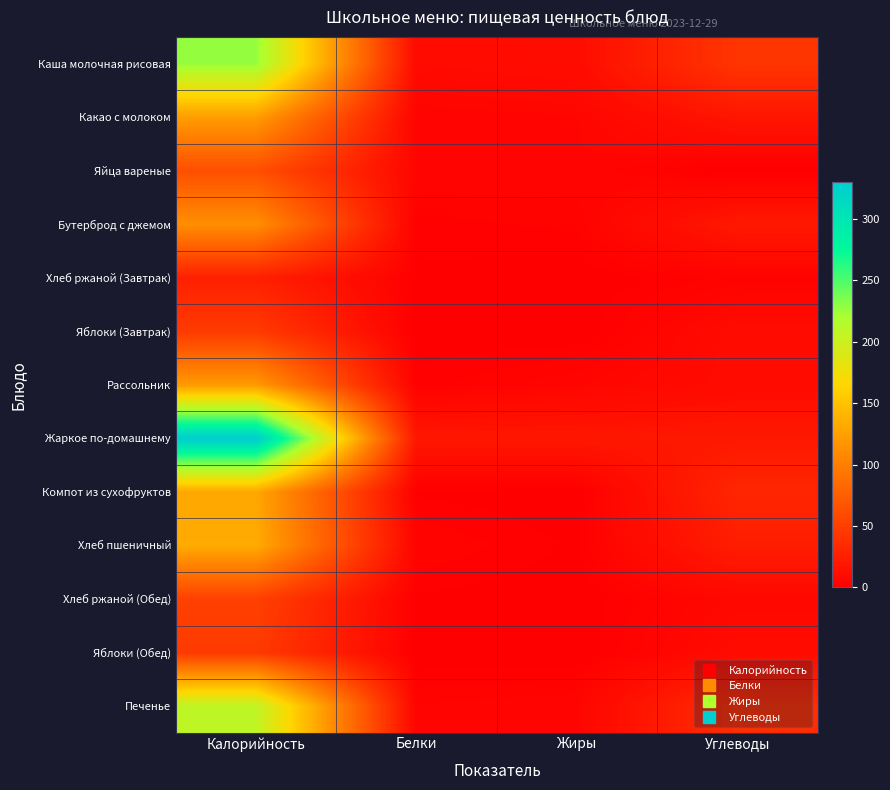

Reading left to right, what are all the values shown in this chart?

Каша молочная рисовая: Калорийность=227	Белки=9	Жиры=11	Углеводы=43
Какао с молоком: Калорийность=123	Белки=4	Жиры=5	Углеводы=18
Яйца вареные: Калорийность=63	Белки=5	Жиры=5	Углеводы=0
Бутерброд с джемом: Калорийность=113	Белки=2	Жиры=3	Углеводы=20
Хлеб ржаной (Завтрак): Калорийность=26	Белки=1	Жиры=0	Углеводы=3
Яблоки (Завтрак): Калорийность=47	Белки=0	Жиры=0	Углеводы=10
Рассольник: Калорийность=121	Белки=2	Жиры=5	Углеводы=10
Жаркое по-домашнему: Калорийность=330	Белки=19	Жиры=19	Углеводы=20
Компот из сухофруктов: Калорийность=130	Белки=1	Жиры=0	Углеводы=31
Хлеб пшеничный: Калорийность=133	Белки=4	Жиры=1	Углеводы=24
Хлеб ржаной (Обед): Калорийность=52	Белки=1	Жиры=0	Углеводы=7
Яблоки (Обед): Калорийность=47	Белки=0	Жиры=0	Углеводы=10
Печенье: Калорийность=208	Белки=4	Жиры=5	Углеводы=37